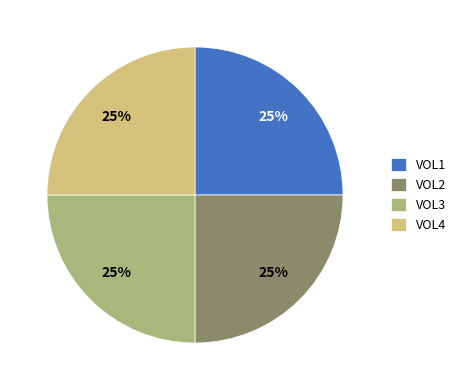

Is it true that VOL2 is 17% of the pie?

False